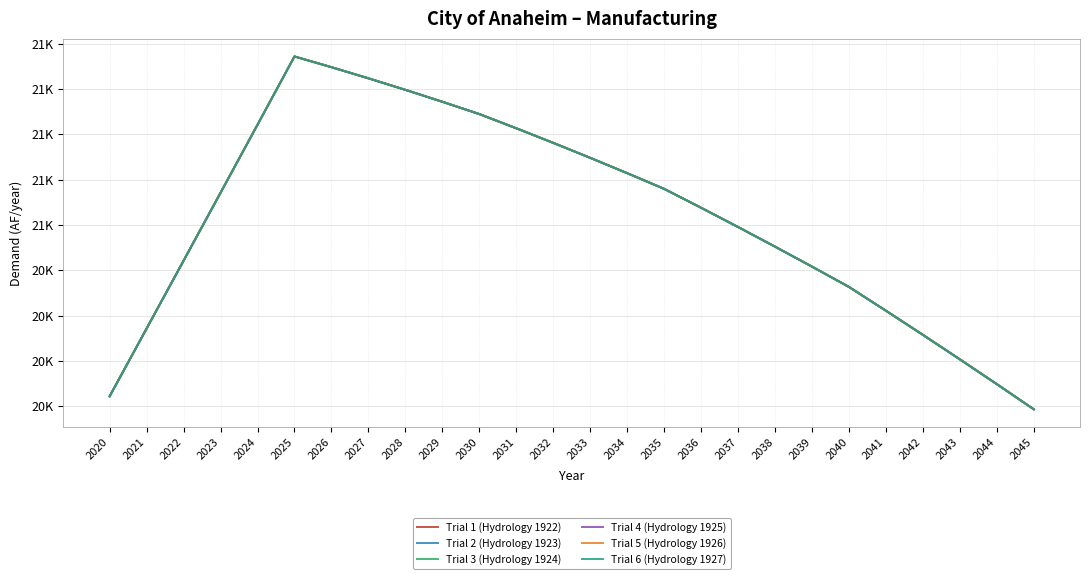

What is the value of the Trial 4 (Hydrology 1925) point at the 6th from the left?

21343.2